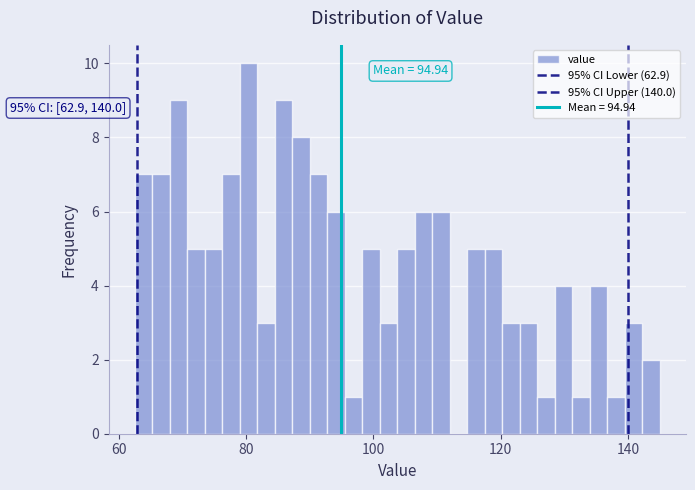

Read against the x-axis, roughly where is the centre of the tallest bar?

80